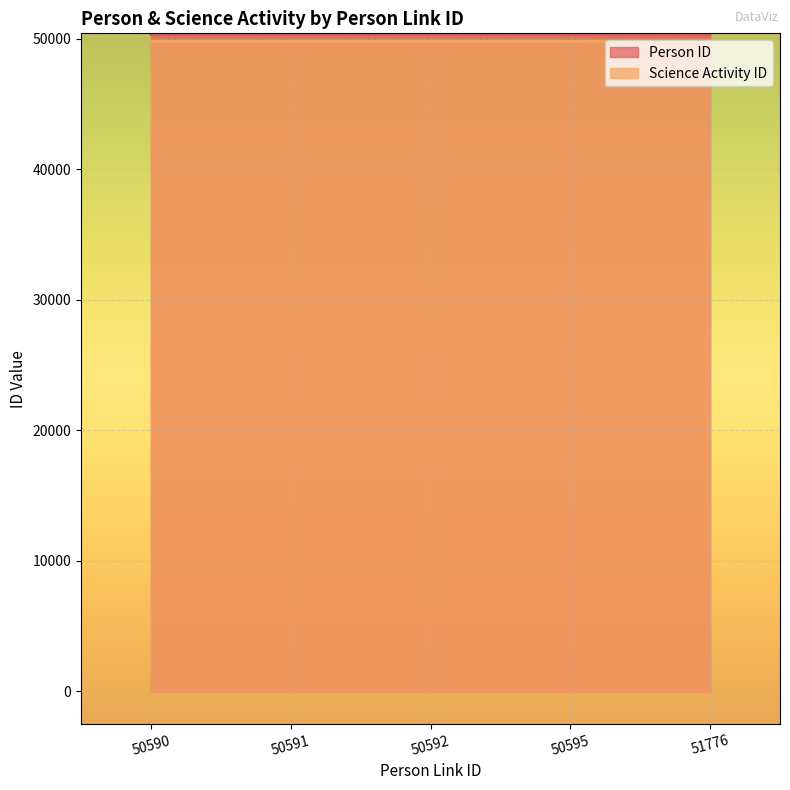

Which category has the lowest value across all series?

50590